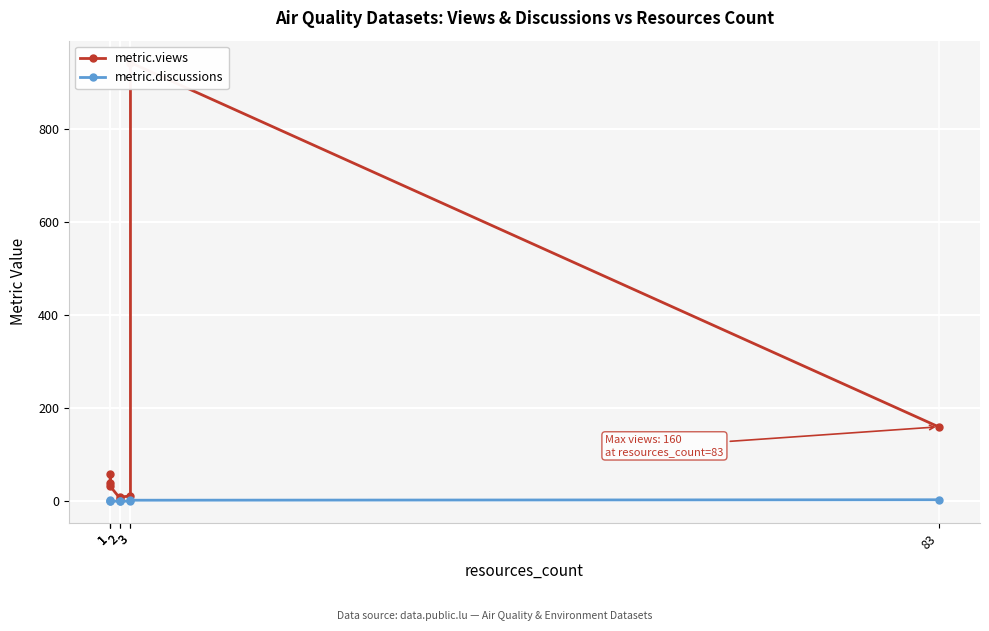

List the labels in order of metric.views value, largest first.

3, 83, 1, 1, 1, 3, 2, 2